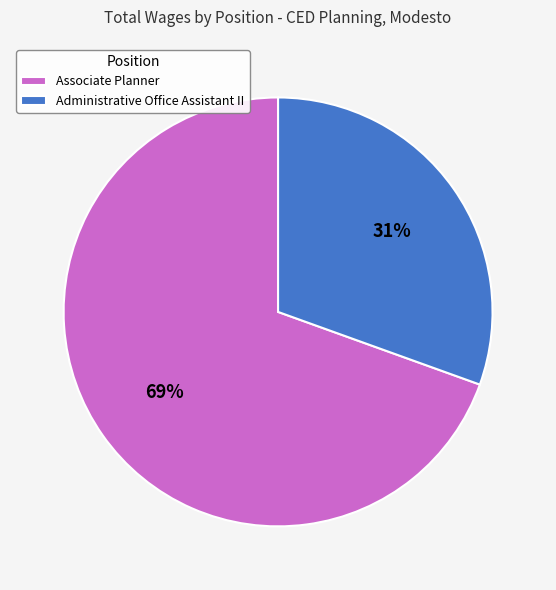

Which has a higher value, Associate Planner or Administrative Office Assistant II?

Associate Planner